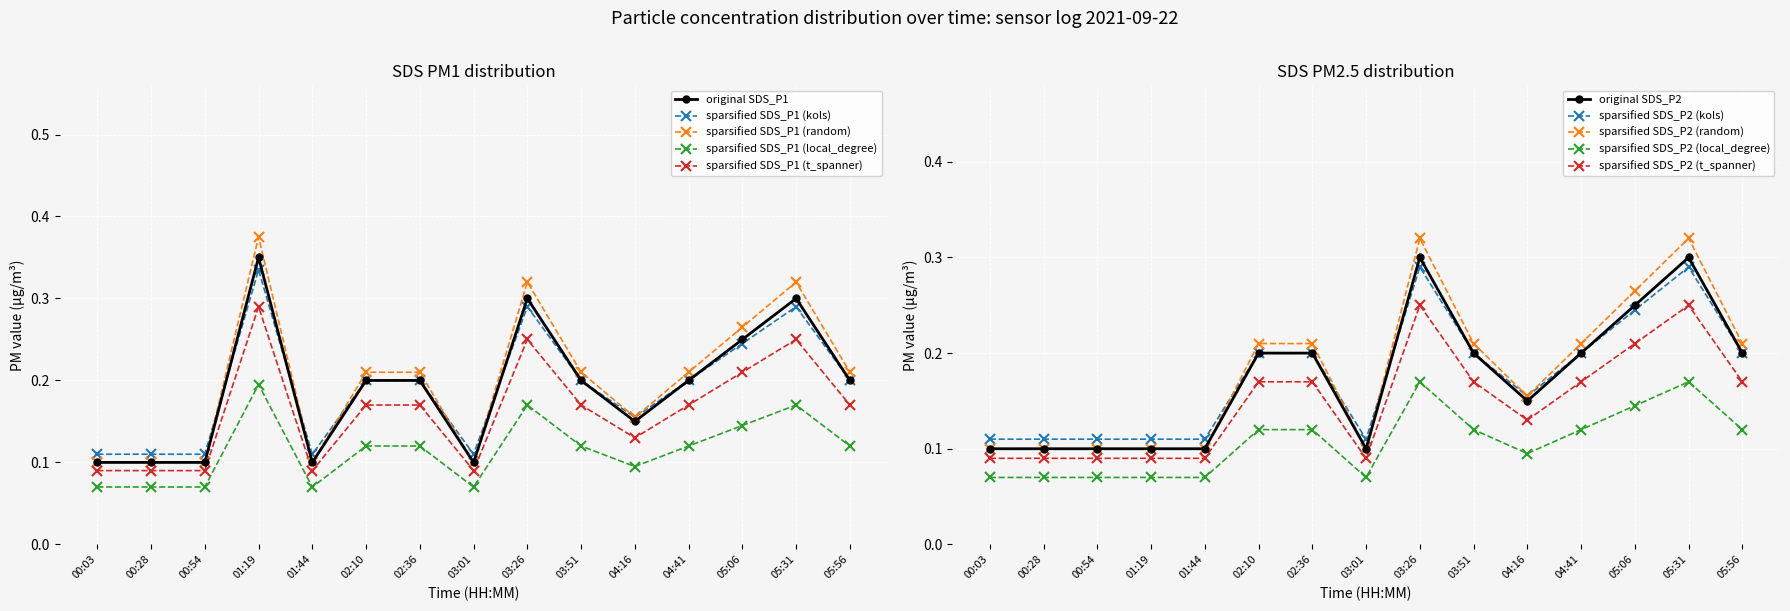

The value of SDS_P2 at 03:51 is 0.2. True or false?

True